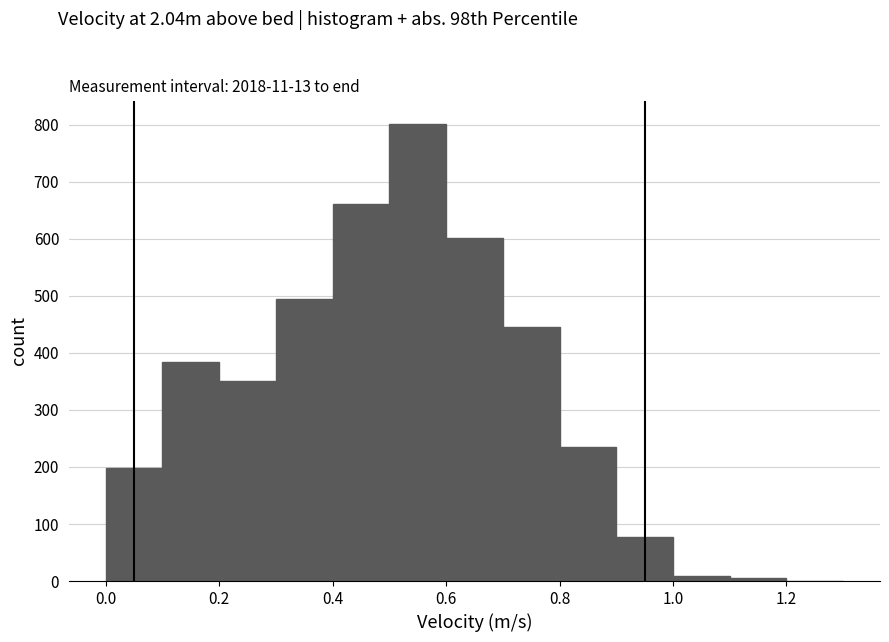

Reading left to right, list every bar in this chart as the range it spans on the x-axis followed by its height. The values are not printed on the chart, so give them approximately, as read against the axis.

0.0 to 0.1: 200
0.1 to 0.2: 380
0.2 to 0.3: 350
0.3 to 0.4: 490
0.4 to 0.5: 660
0.5 to 0.6: 800
0.6 to 0.7: 600
0.7 to 0.8: 450
0.8 to 0.9: 240
0.9 to 1.0: 80
1.0 to 1.1: under 10
1.1 to 1.2: under 10
1.2 to 1.3: 0